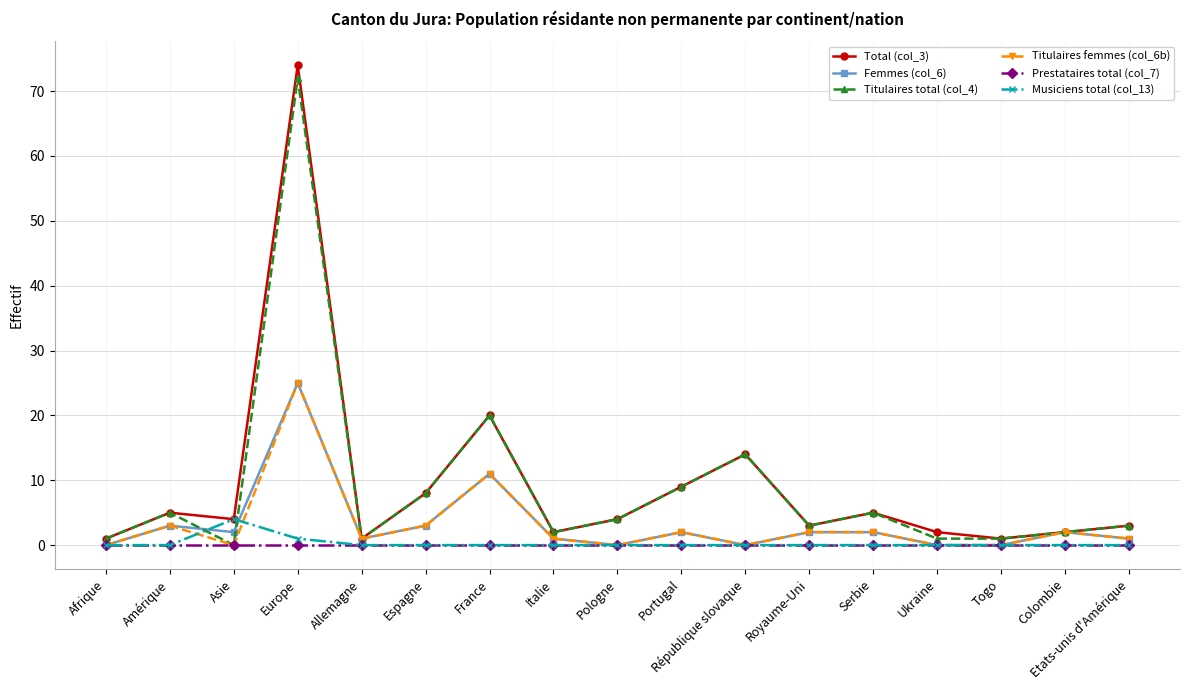

Where is the first local maximum for Musiciens total (col_13)?

Asie